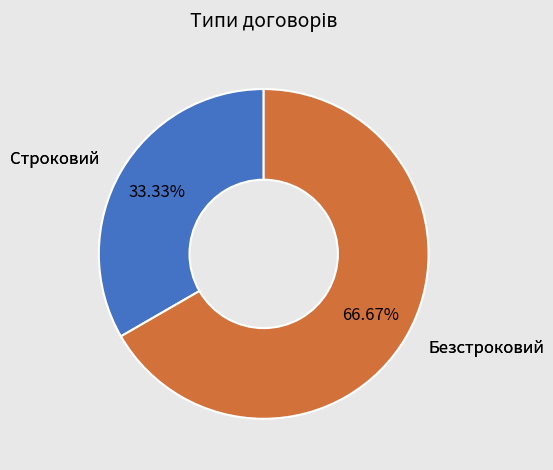

Does any single category account for the majority?

Yes